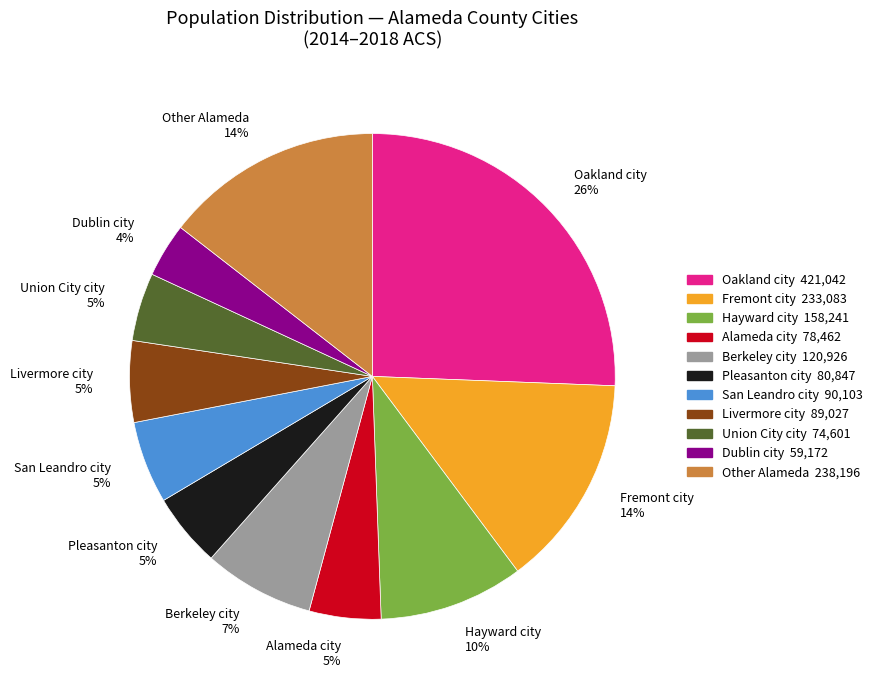

Does any single category account for the majority?

No